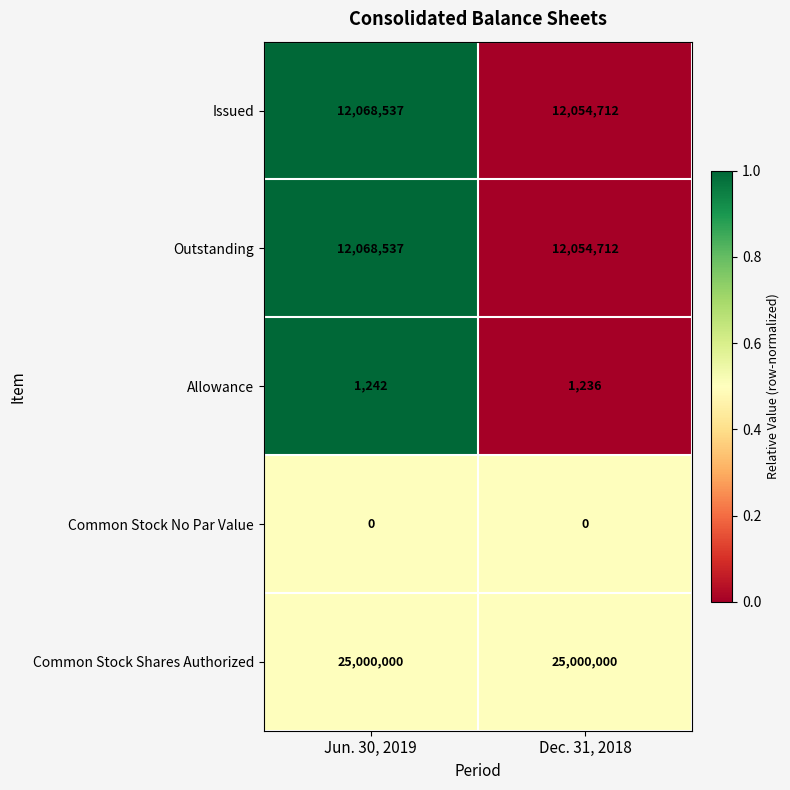

Reading left to right, what are all the values shown in this chart?

Issued: 12068537	12054712
Outstanding: 12068537	12054712
Allowance: 1242	1236
Common Stock No Par Value: 0	0
Common Stock Shares Authorized: 25000000	25000000